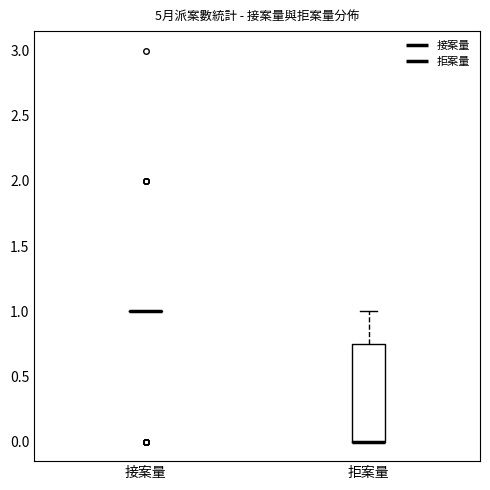

Reading left to right, transcribe this box plot: for each box, give where its median line is, the range the box spans, and where its two whiskers end, as read against the y-axis. The values are not printed on the chart, so give them approximately, as read against the axis.

接案量: box collapsed to a line at 1.00, whiskers 1.00 to 1.00
拒案量: median 0.00 (drawn on the box's lower edge), box 0.00 to 0.75, whiskers 0.00 to 1.00